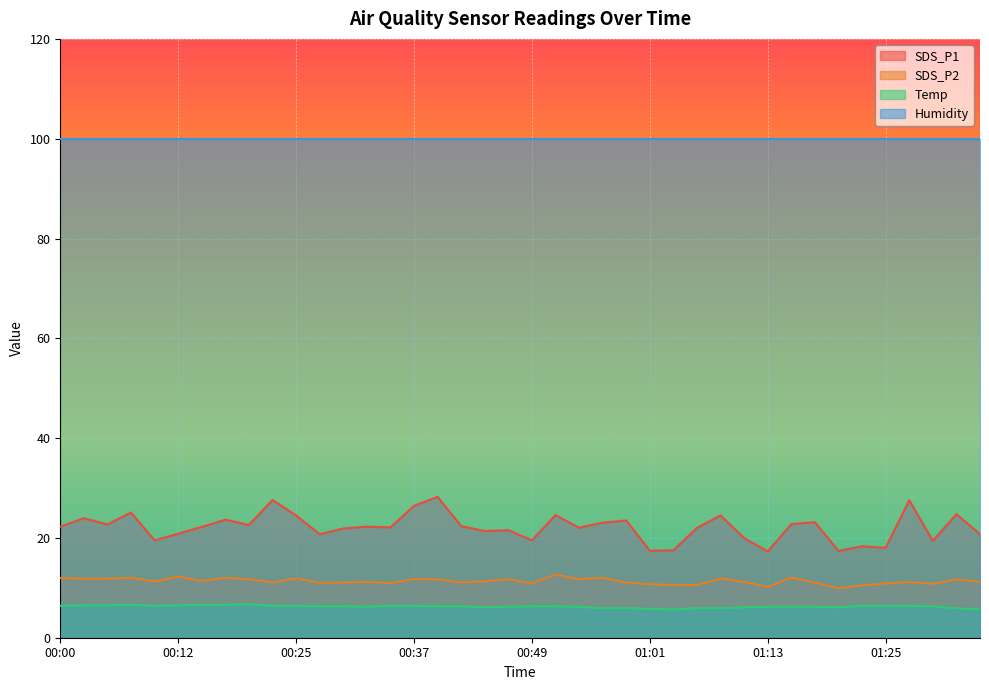

Which label corresponds to the smallest value in the chart?

01:03